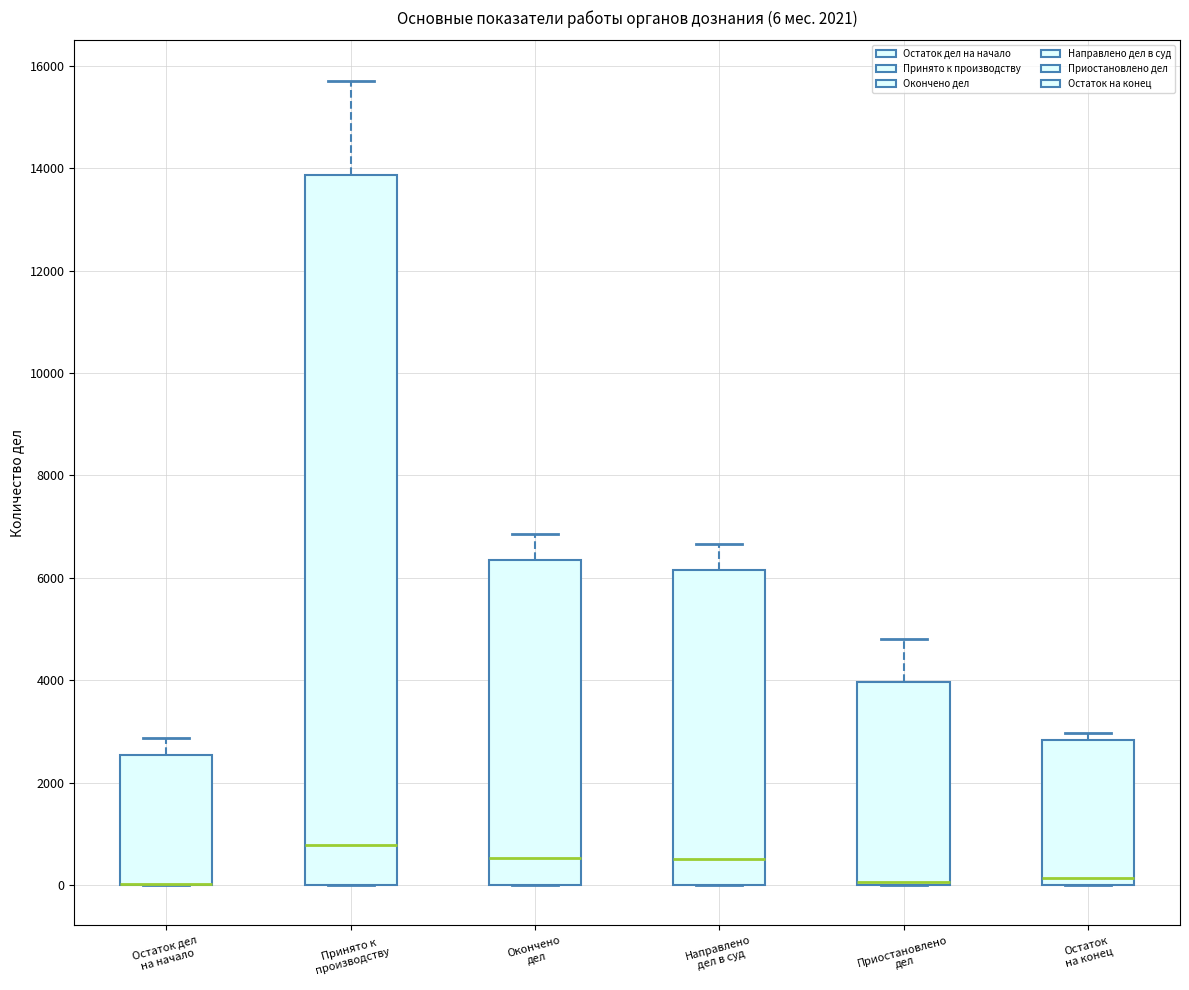

Comparing the boxes themselves (not the whiskers), which one is the tallest?

Принято к производству